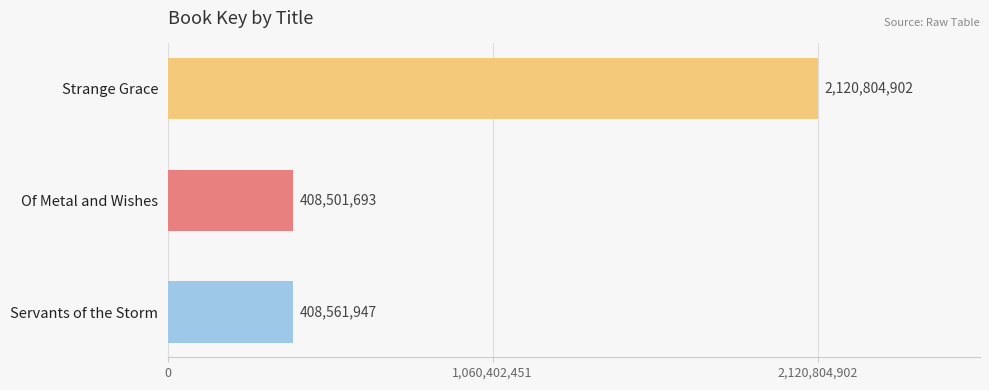

True or false: the data shows 408561947 at Servants of the Storm.

True